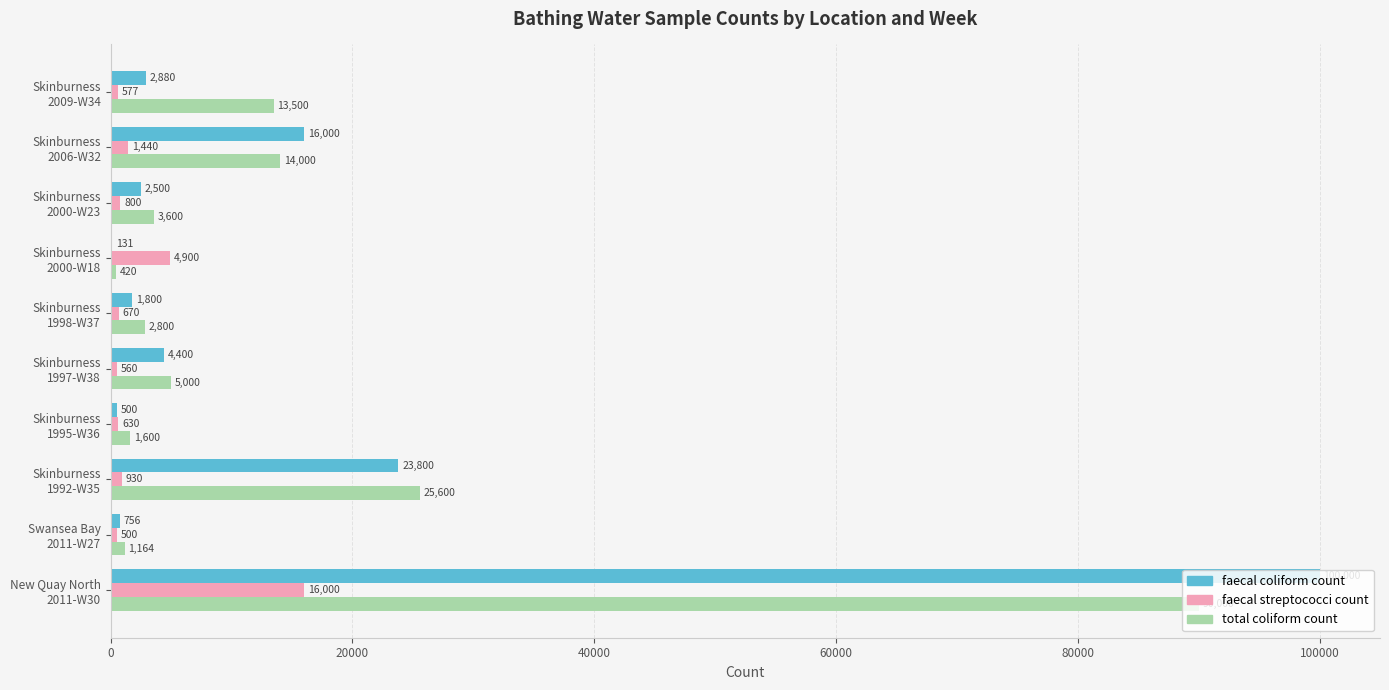

What is the sum of all faecal coliform count values?

152767